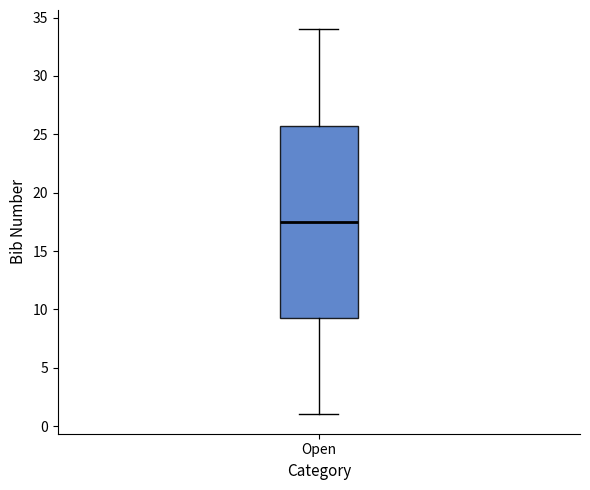

Where is the upper edge of the box for Open on the y-axis? The values are not printed on the chart, so give them approximately, as read against the axis.

26.0